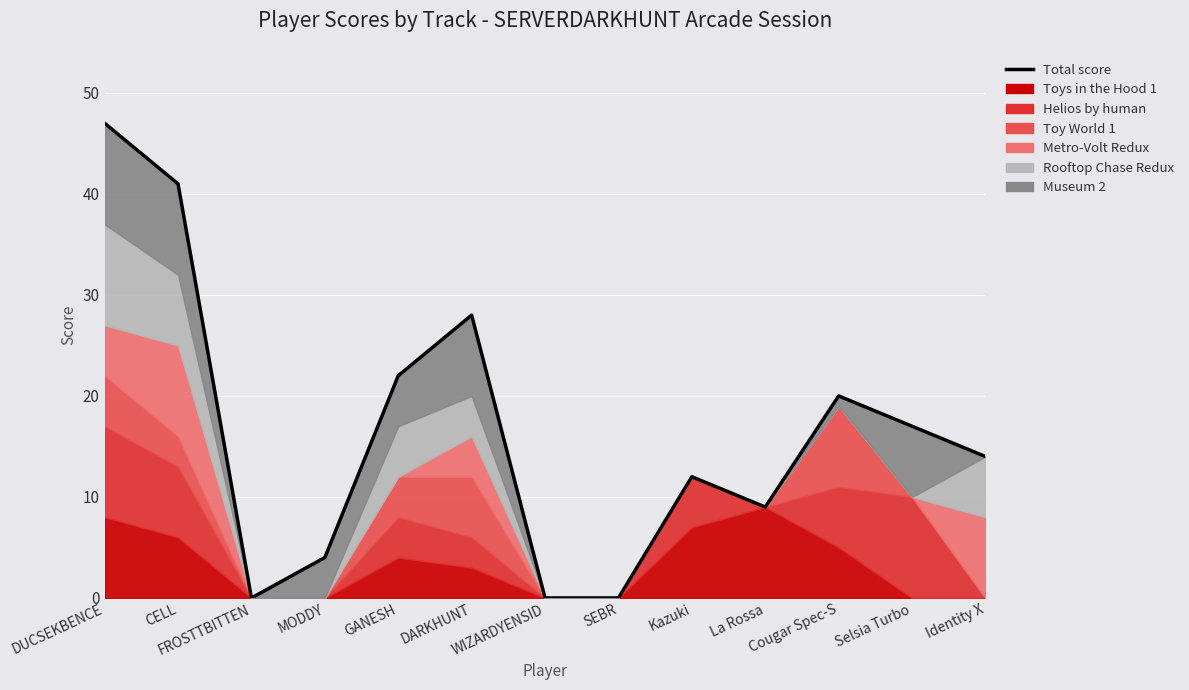

What is the ratio of the value at Selsia Turbo to the value at DUCSEKBENCE?

0.4